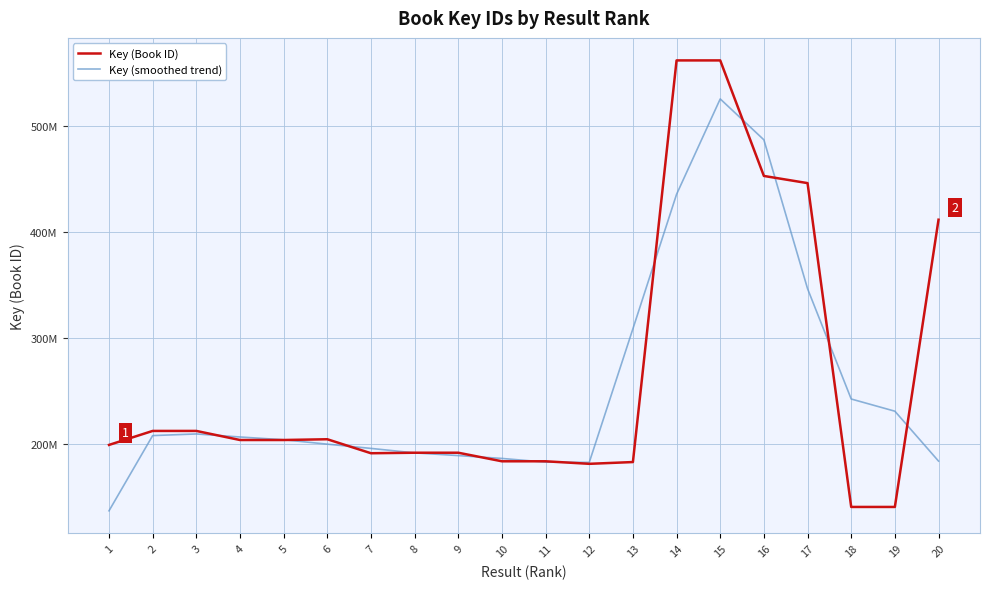

What are all the series names shown in the legend?

Key (Book ID), Key (smoothed trend)